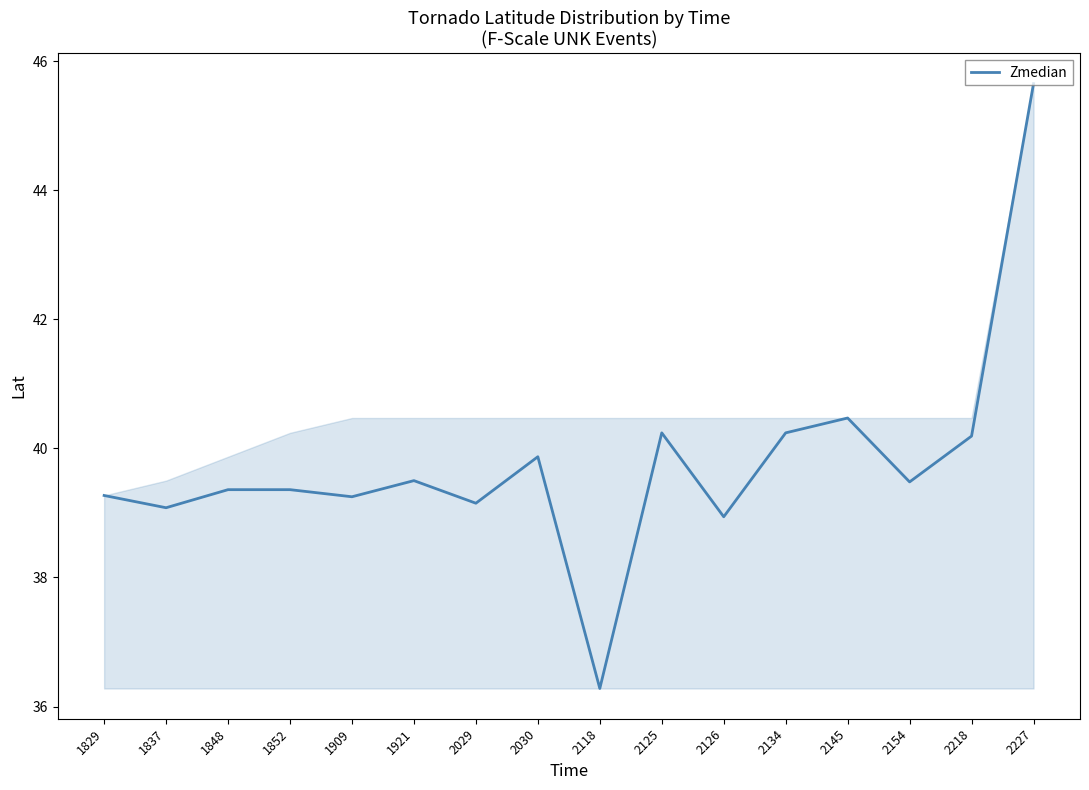

Which label corresponds to the smallest value in the chart?

2118